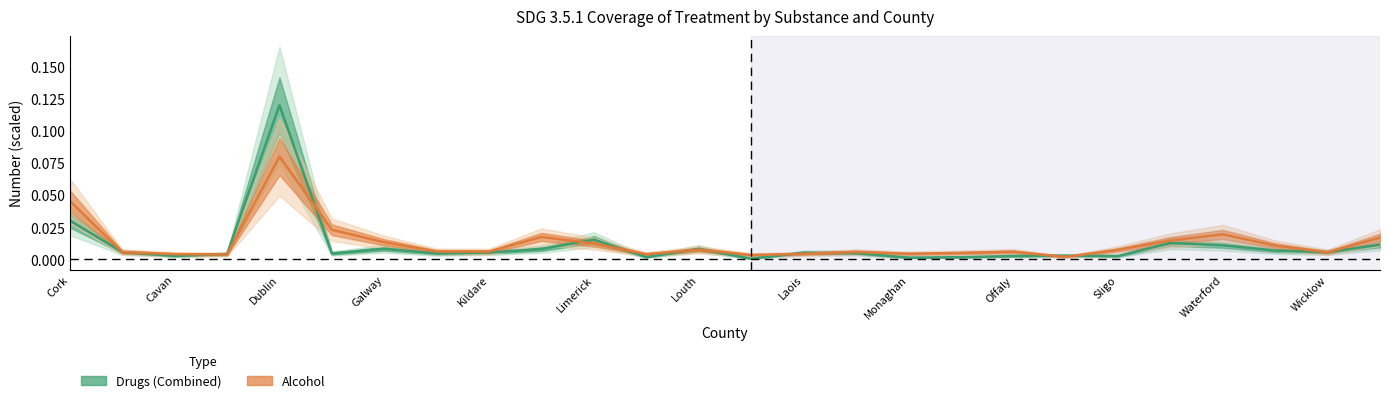

What is the maximum value shown in the chart?

0.1